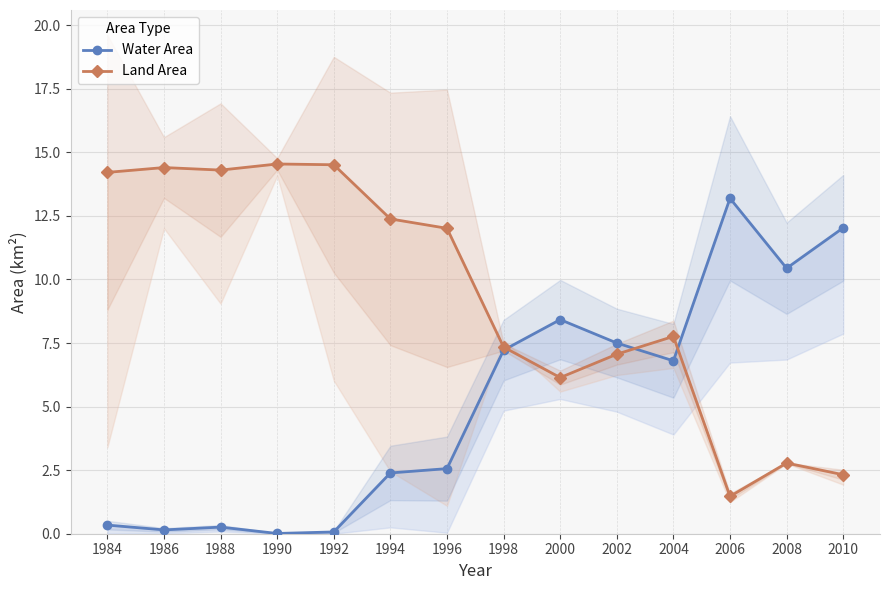

What is the value of the Water Area point at the 11th from the left?

6.8